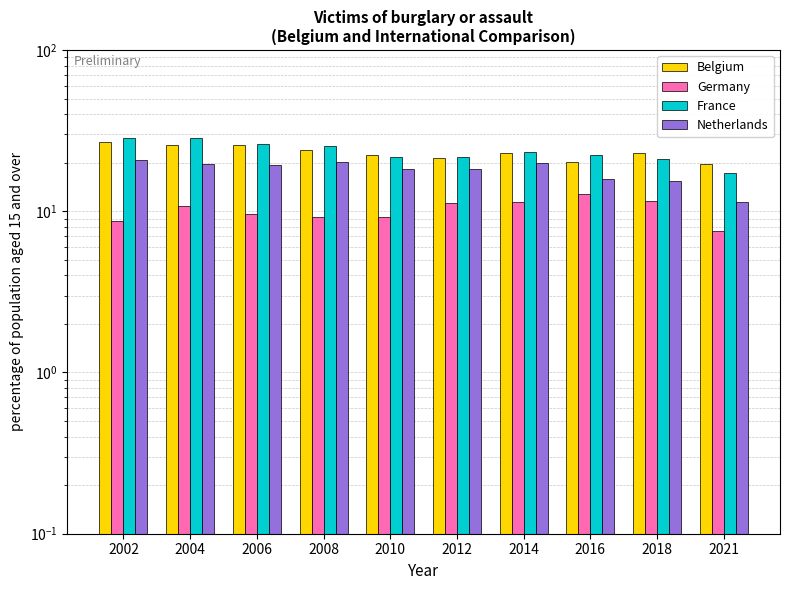

Which category has the highest value across all series?

2002